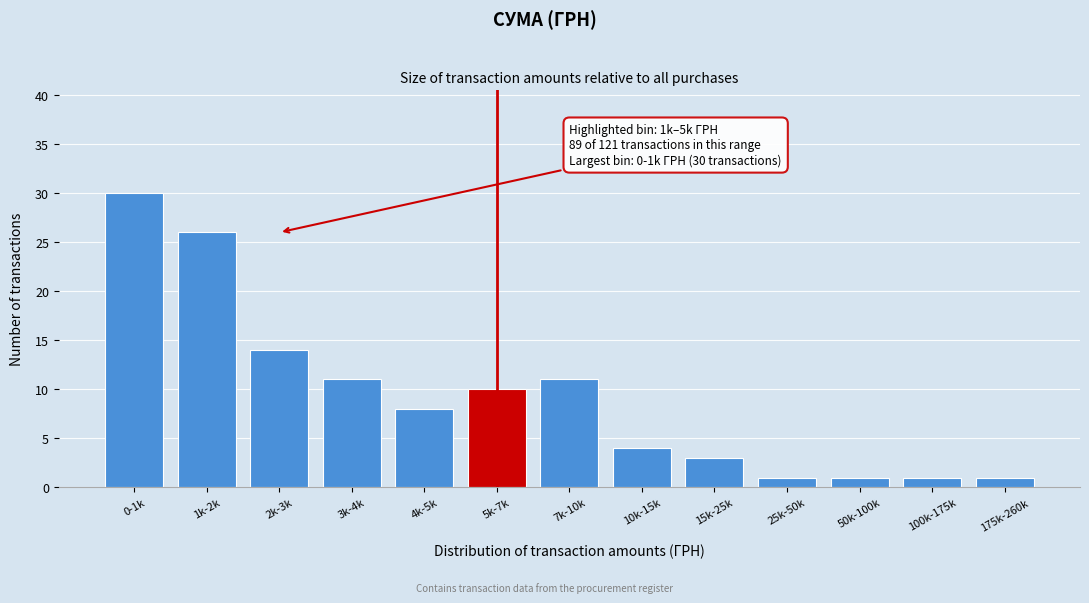

Reading left to right, what are all the values shown in this chart?

30	26	14	11	8	10	11	4	3	1	1	1	1